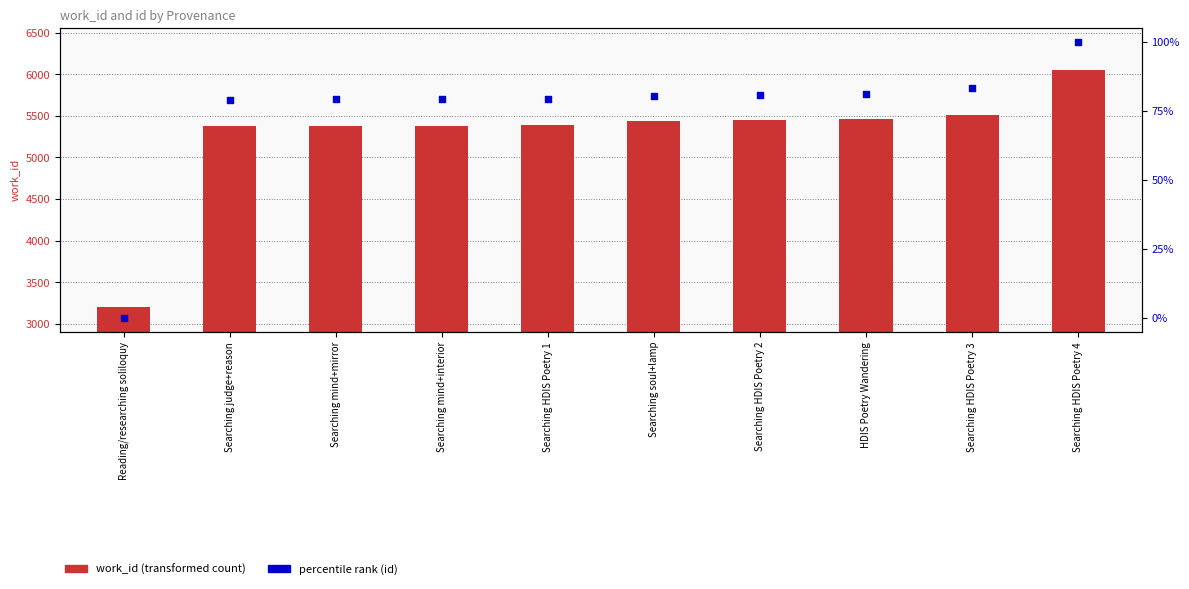

Which series has the largest total across all categories?

work_id (transformed count)